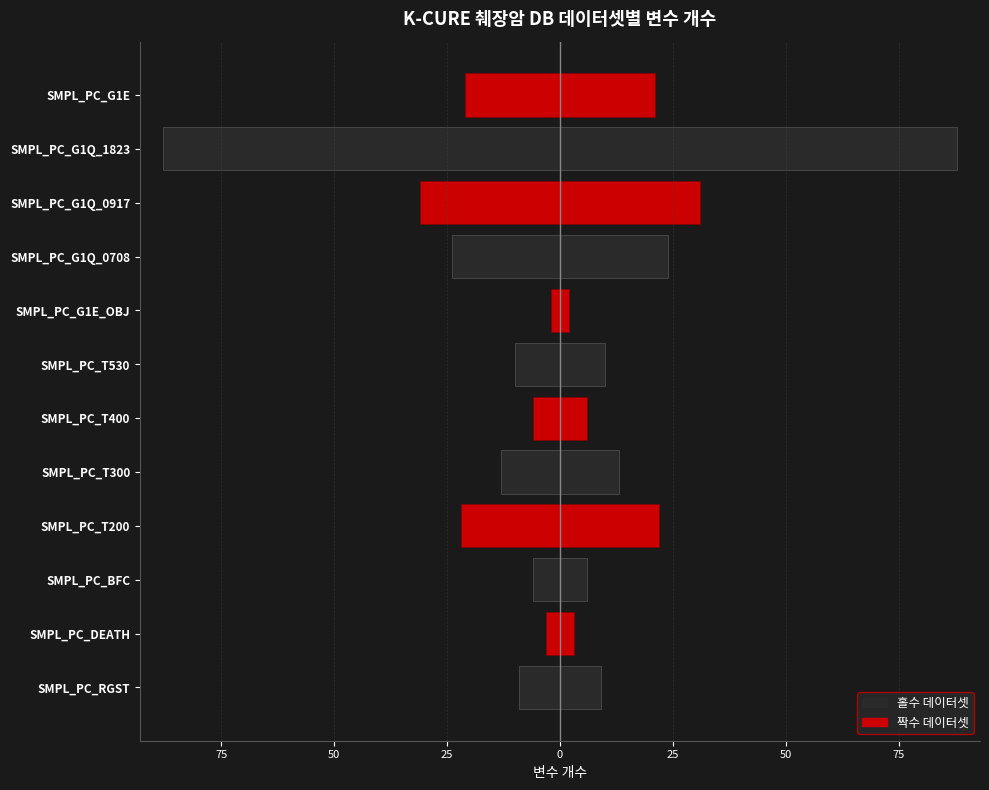

At how many categories does at least one series exceed -34?

12